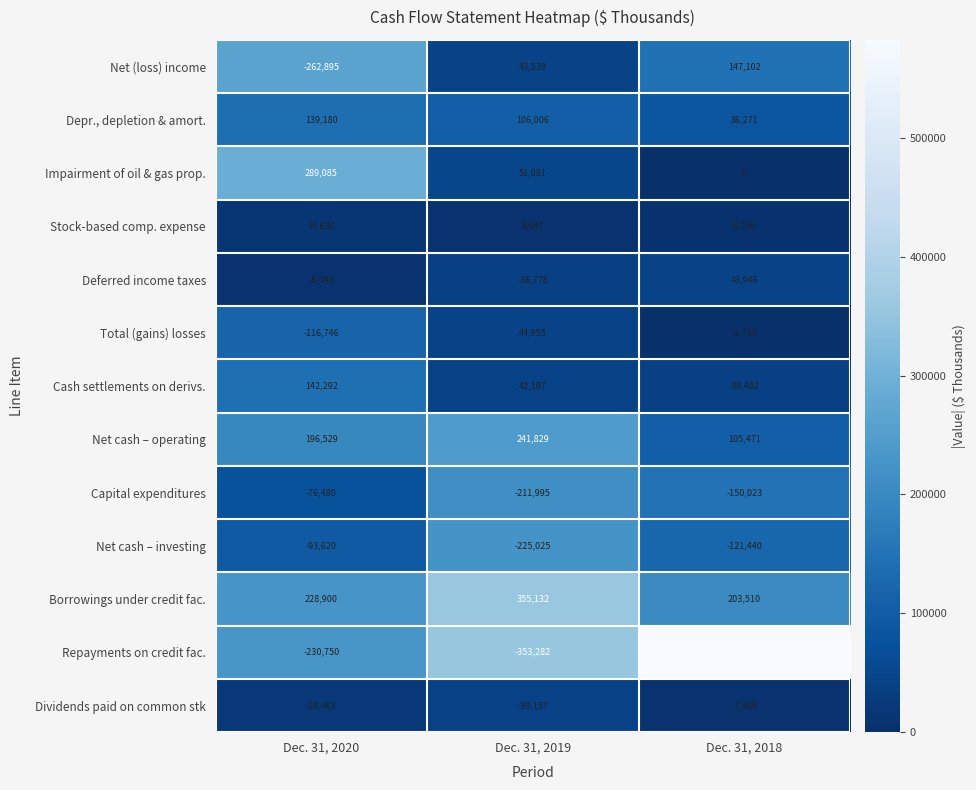

Which series changed the most between Dec. 31, 2020 and Dec. 31, 2019?

Net (loss) income